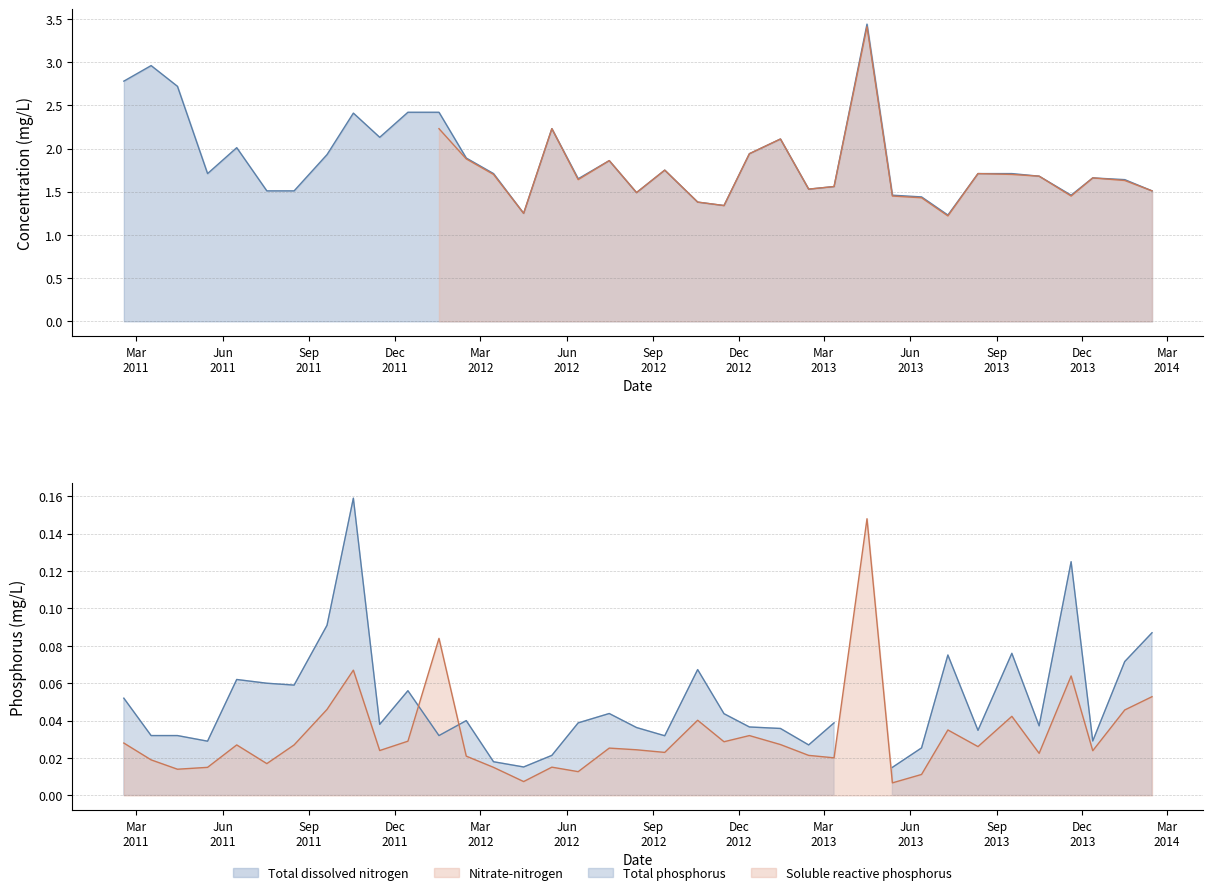

At how many categories does at least one series exceed 2?

11